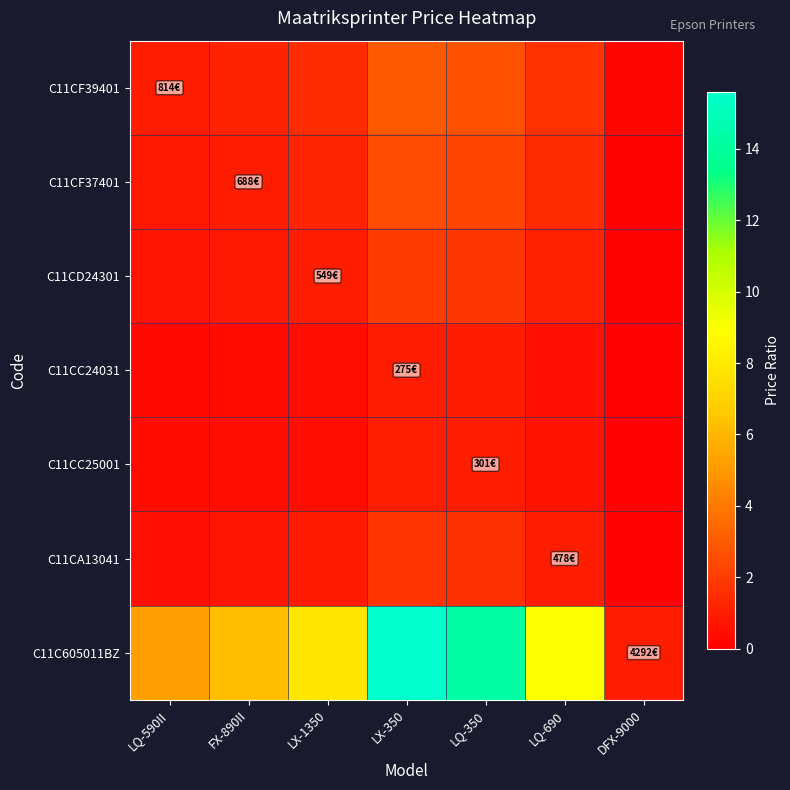

Reading right to left, extract all data points from this chart.

C11CF39401: DFX-9000=0.2	LQ-690=1.7	LQ-350=2.7	LX-350=3.0	LX-1350=1.5	FX-890II=1.2	LQ-590II=1.0
C11CF37401: DFX-9000=0.2	LQ-690=1.4	LQ-350=2.3	LX-350=2.5	LX-1350=1.3	FX-890II=1.0	LQ-590II=0.8
C11CD24301: DFX-9000=0.1	LQ-690=1.1	LQ-350=1.8	LX-350=2.0	LX-1350=1.0	FX-890II=0.8	LQ-590II=0.7
C11CC24031: DFX-9000=0.1	LQ-690=0.6	LQ-350=0.9	LX-350=1.0	LX-1350=0.5	FX-890II=0.4	LQ-590II=0.3
C11CC25001: DFX-9000=0.1	LQ-690=0.6	LQ-350=1.0	LX-350=1.1	LX-1350=0.5	FX-890II=0.4	LQ-590II=0.4
C11CA13041: DFX-9000=0.1	LQ-690=1.0	LQ-350=1.6	LX-350=1.7	LX-1350=0.9	FX-890II=0.7	LQ-590II=0.6
C11C605011BZ: DFX-9000=1.0	LQ-690=9.0	LQ-350=14.3	LX-350=15.6	LX-1350=7.8	FX-890II=6.2	LQ-590II=5.3